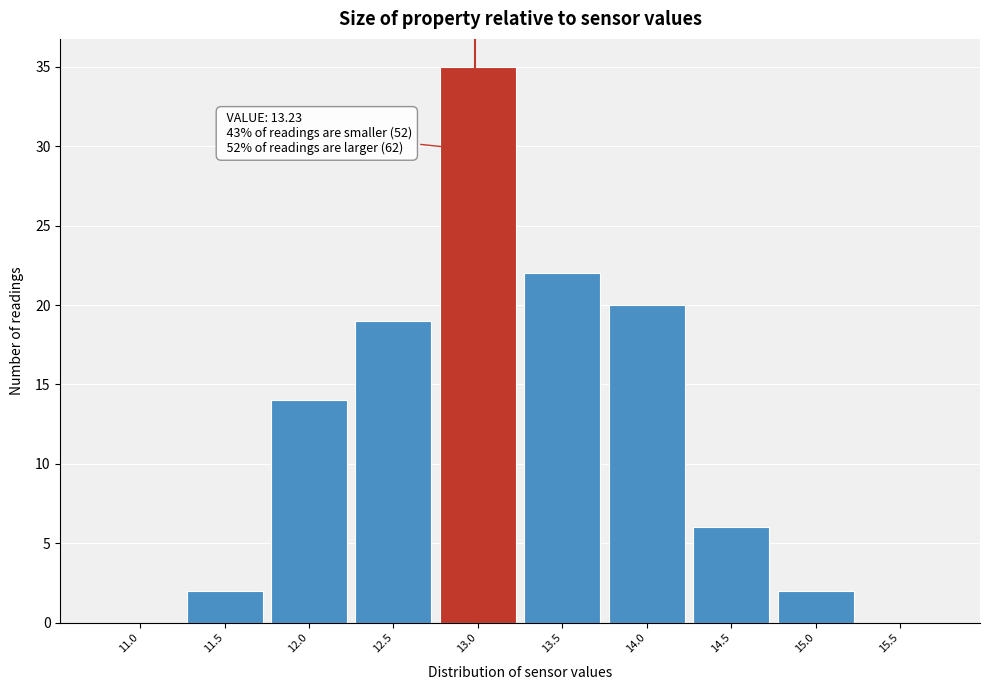

Reading right to left, extract all data points from this chart.

15.5=0	15.0=2	14.5=6	14.0=20	13.5=22	13.0=35	12.5=19	12.0=14	11.5=2	11.0=0